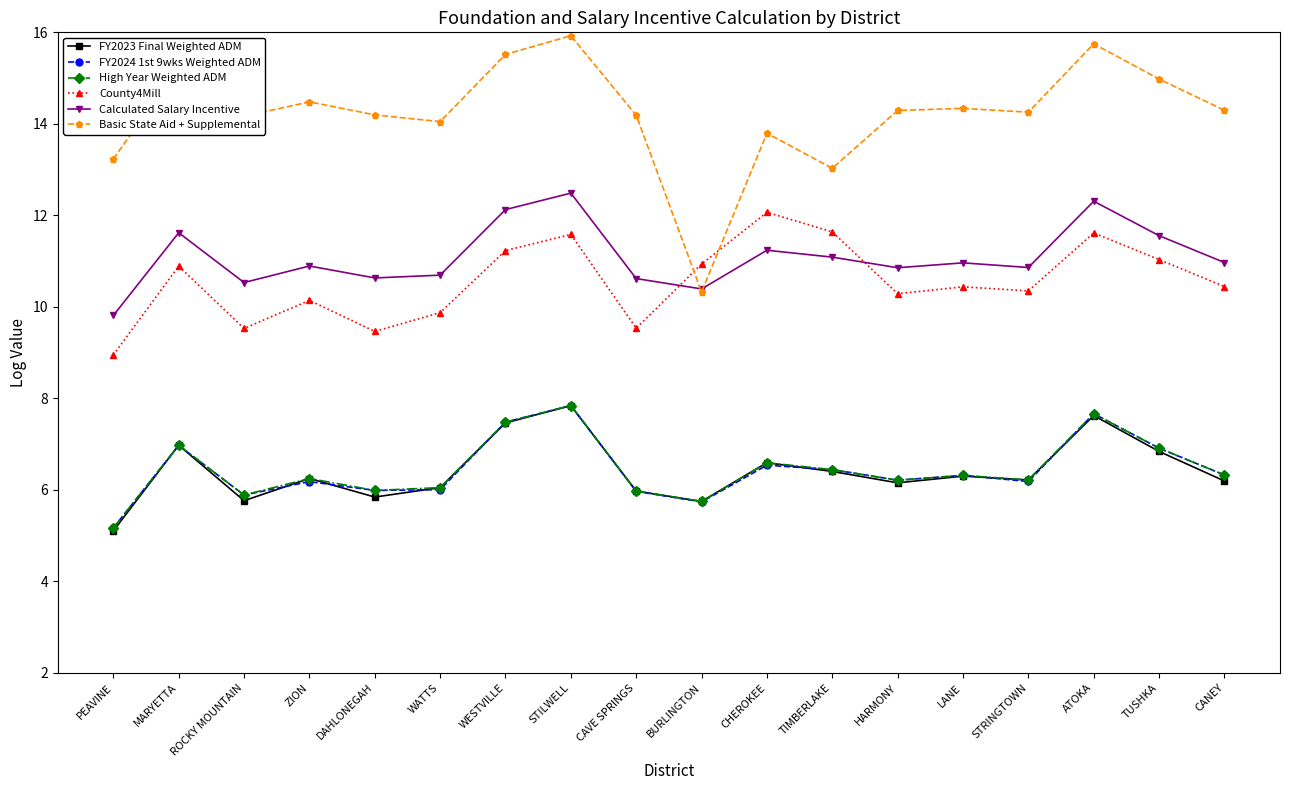

Which series changed the most between MARYETTA and ROCKY MOUNTAIN?

County4Mill